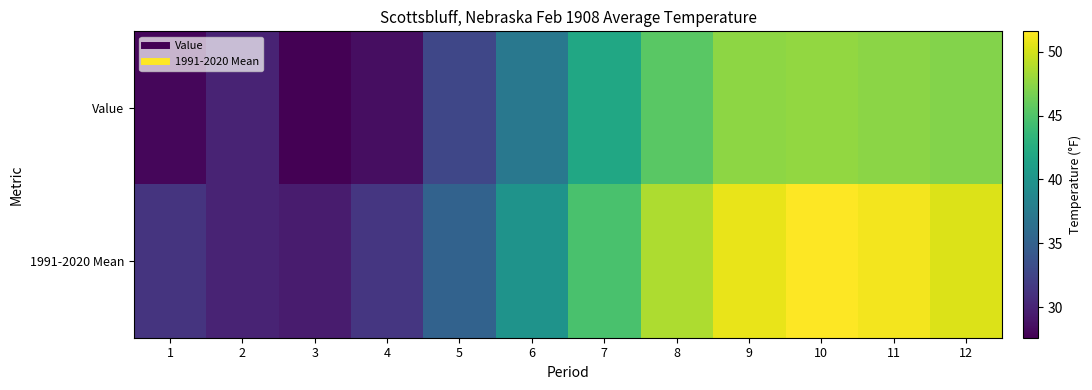

What is the total value across all series at 7?

86.6